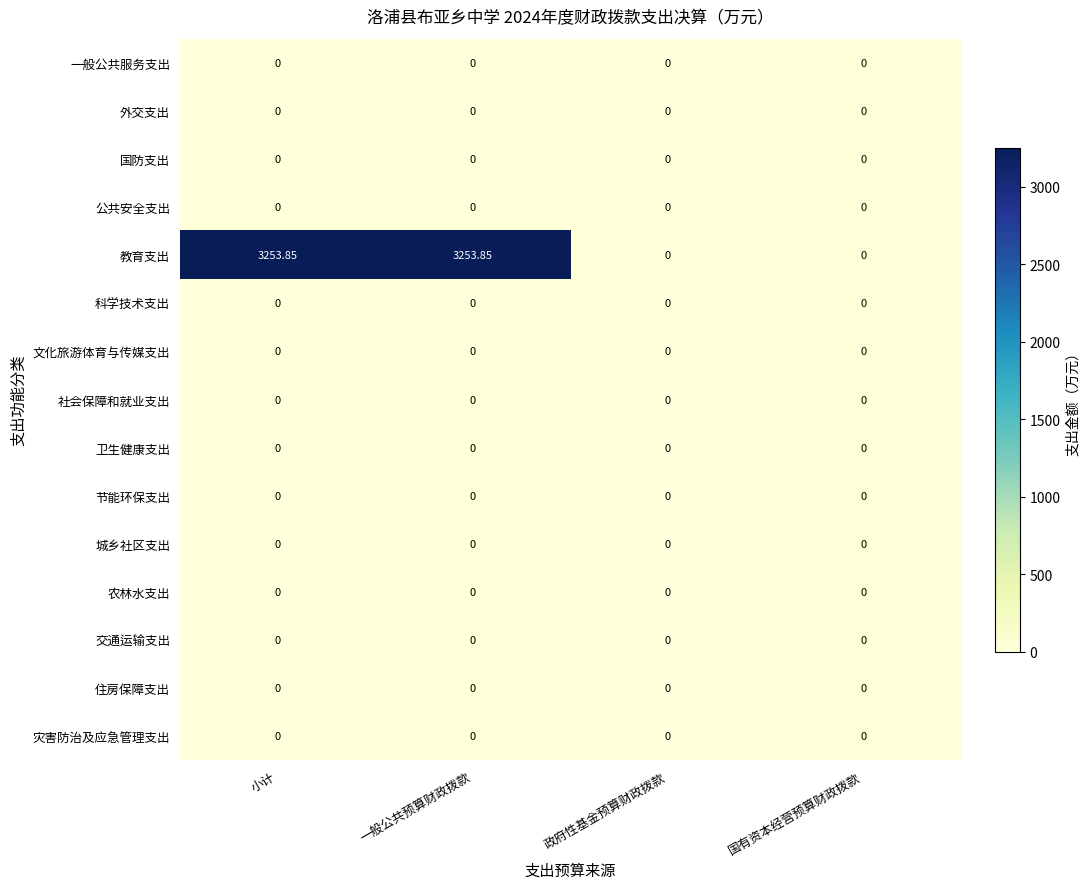

Which series has the largest total across all categories?

教育支出